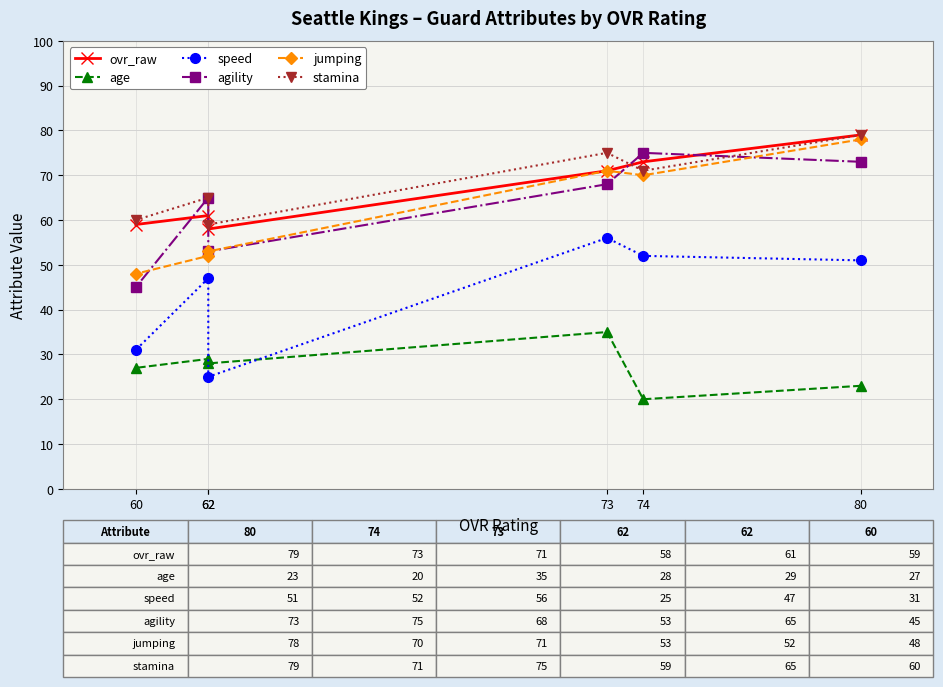

What is the spread (max minus min) of values at 60?

33